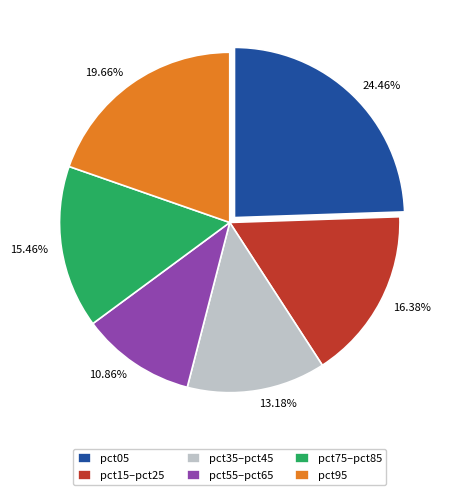

Combined, do 10.86% and 24.46% account for over 50%?

No